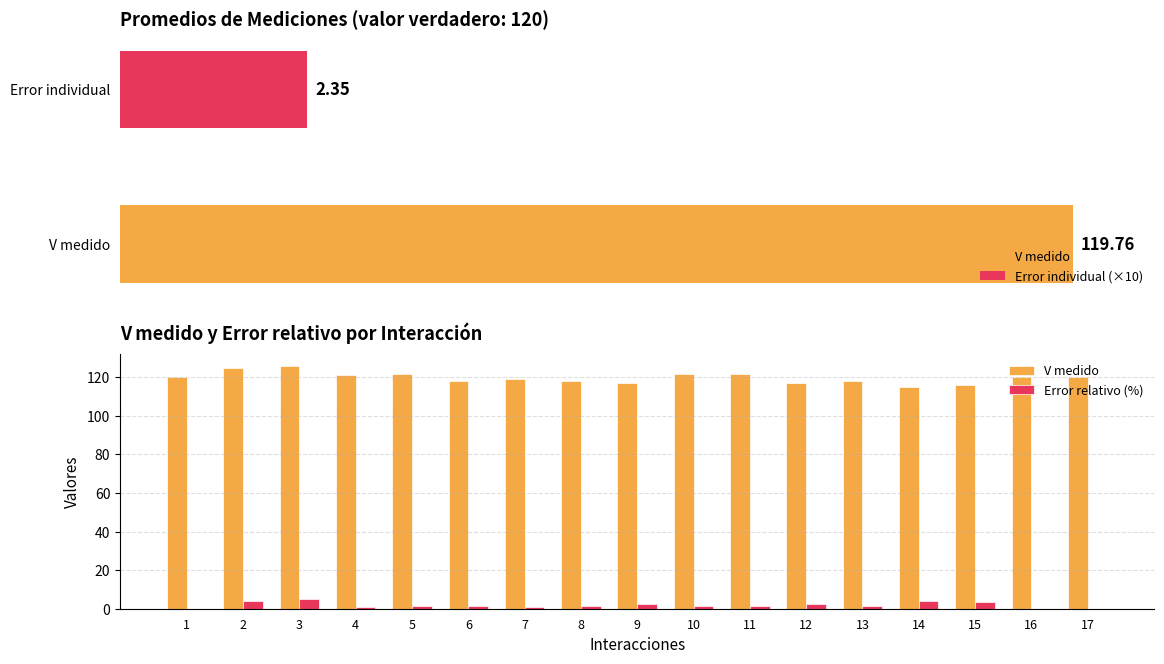

Which label corresponds to the smallest value in the chart?

1